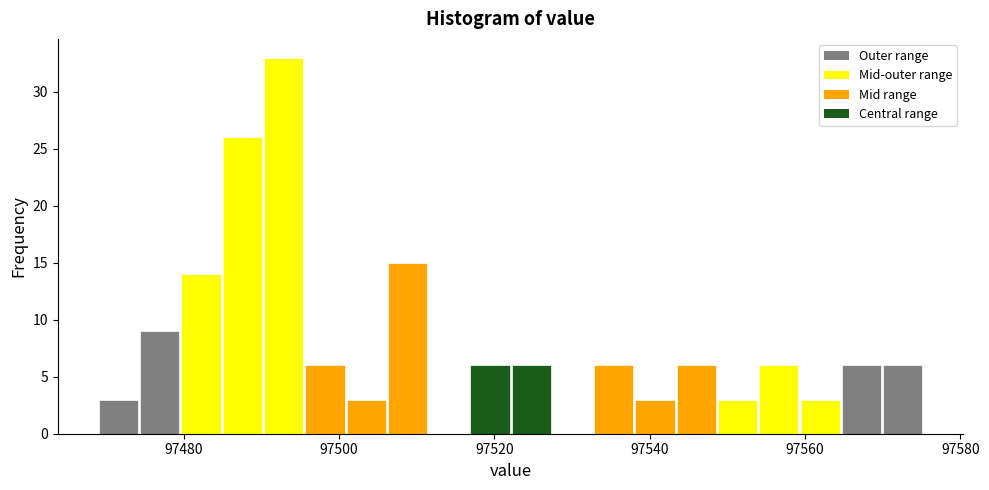

Read against the x-axis, roughly where is the centre of the tallest bar?

97492